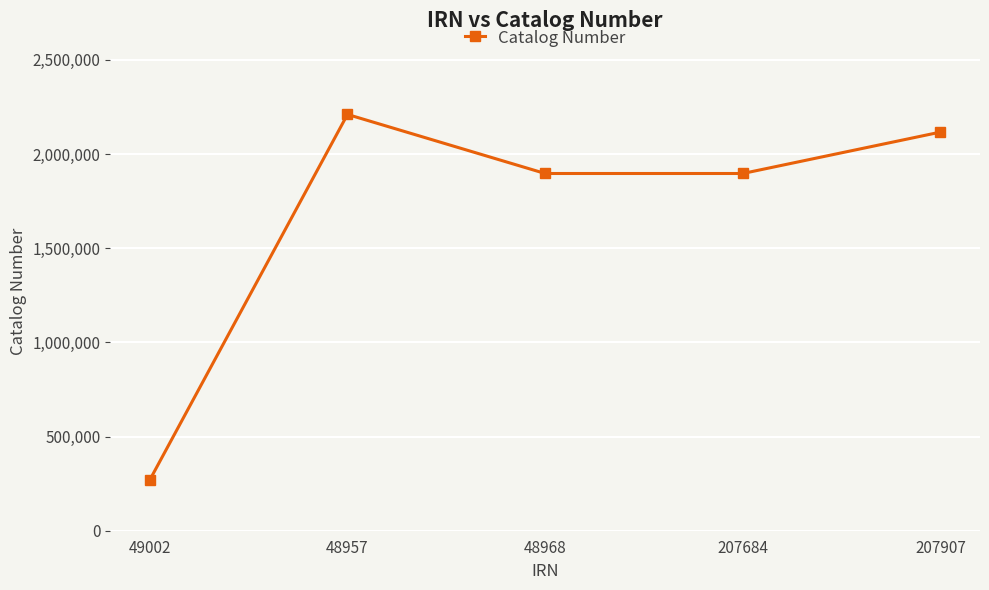

What is the average value?

1677902